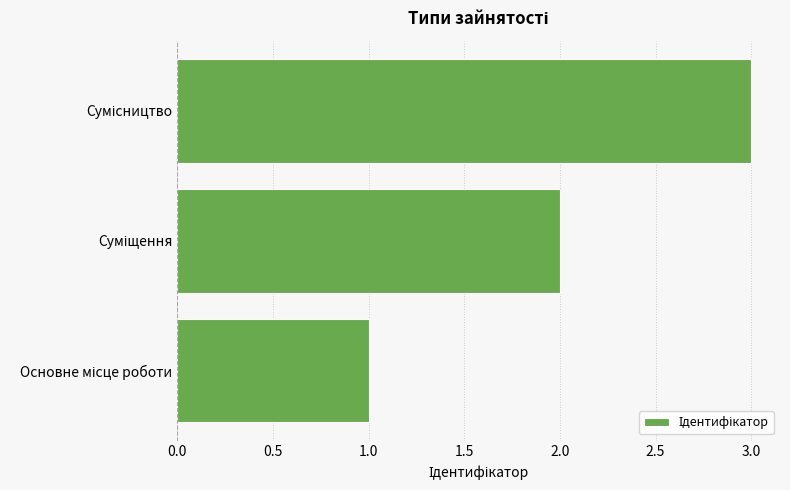

What is the sum of all values?

6